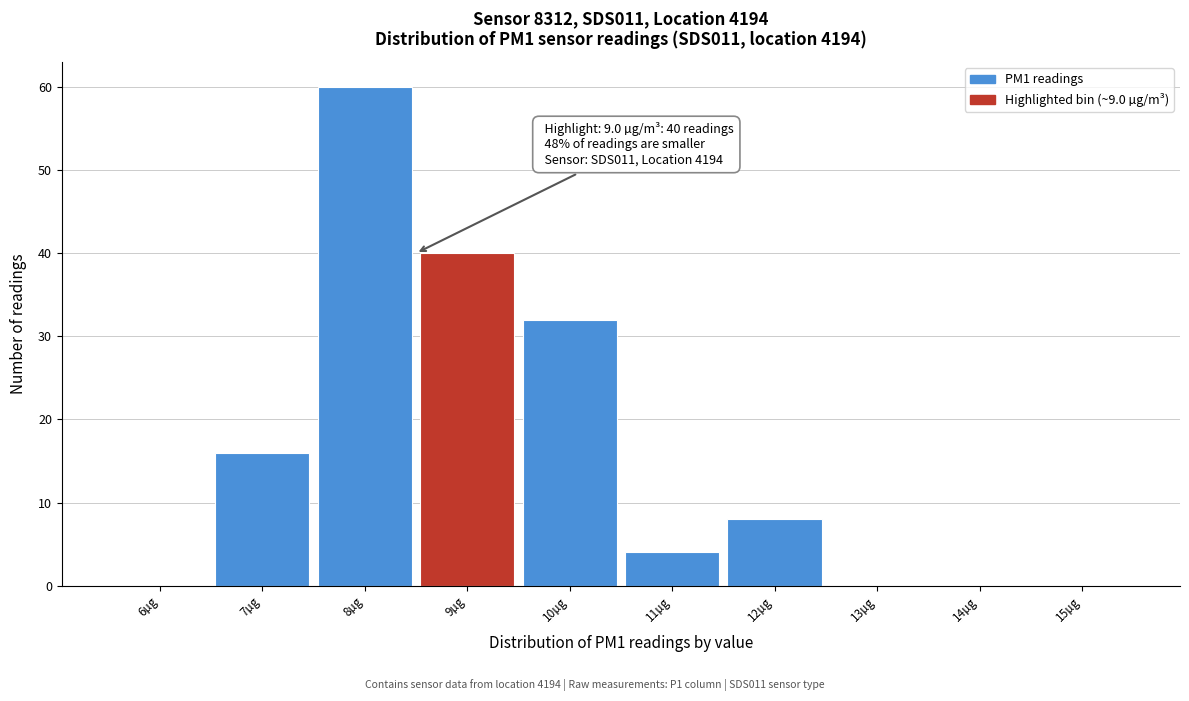

Reading left to right, what are all the values shown in this chart?

6µg=0	7µg=16	8µg=60	9µg=40	10µg=32	11µg=4	12µg=8	13µg=0	14µg=0	15µg=0